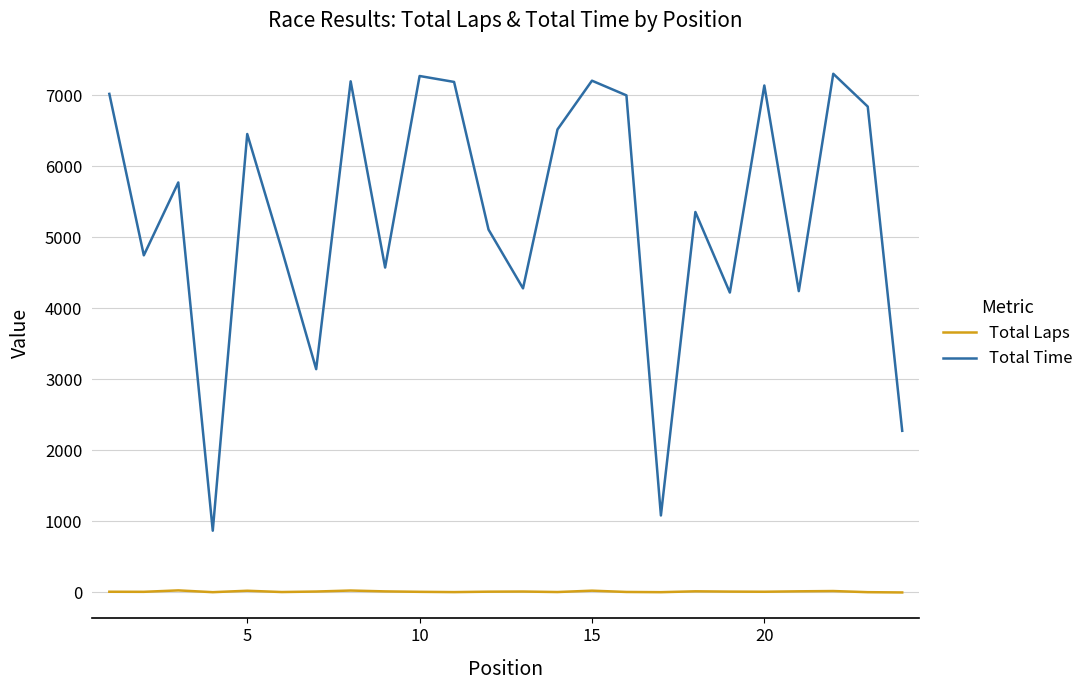

How many lines are shown in the chart?

2